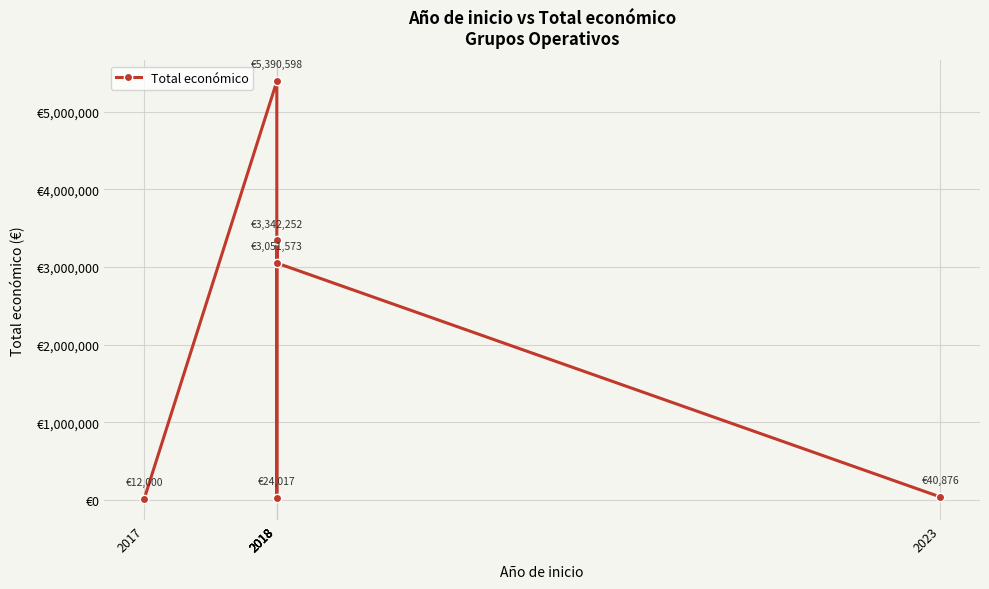

Where is the first local minimum?

2018